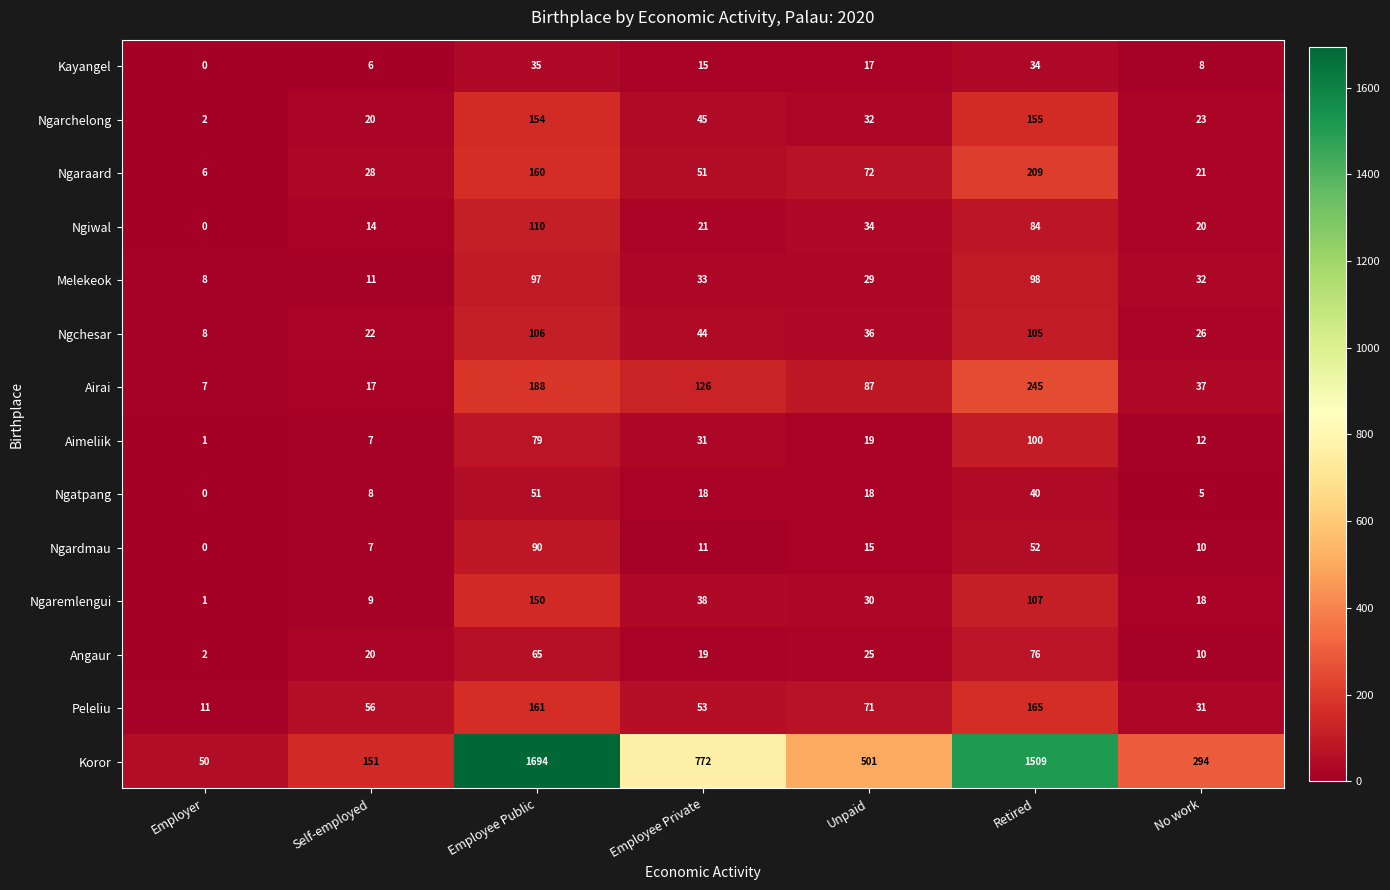

The value of Aimeliik at No work is 12. True or false?

True